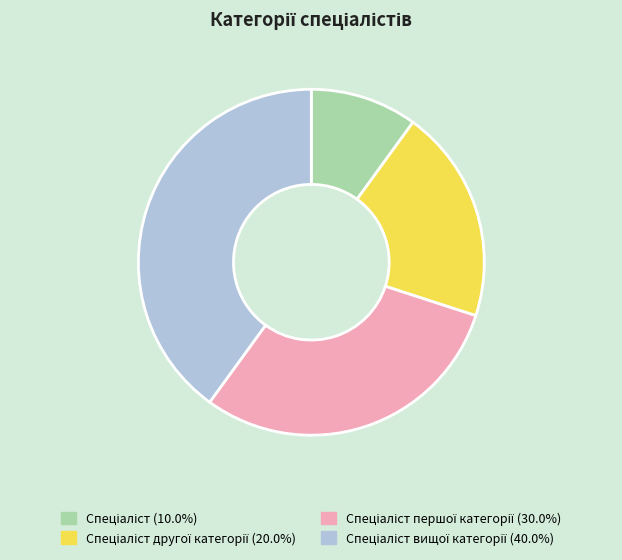

Does any single category account for the majority?

No